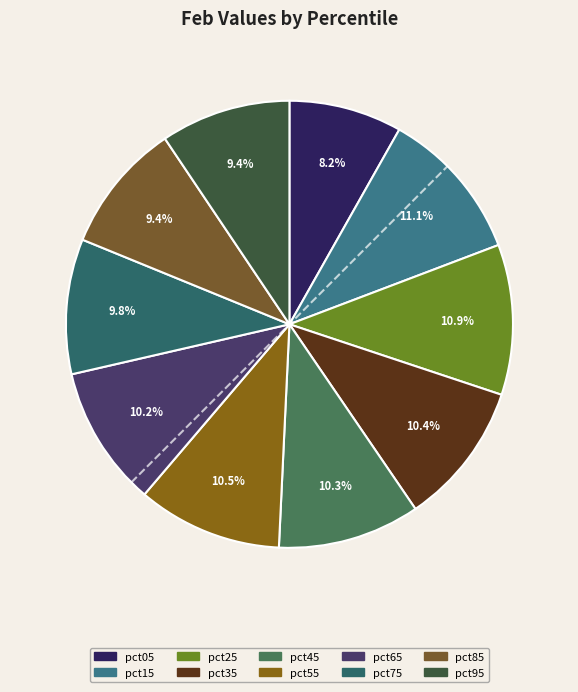

The pct05 slice represents 8% of the pie. True or false?

True